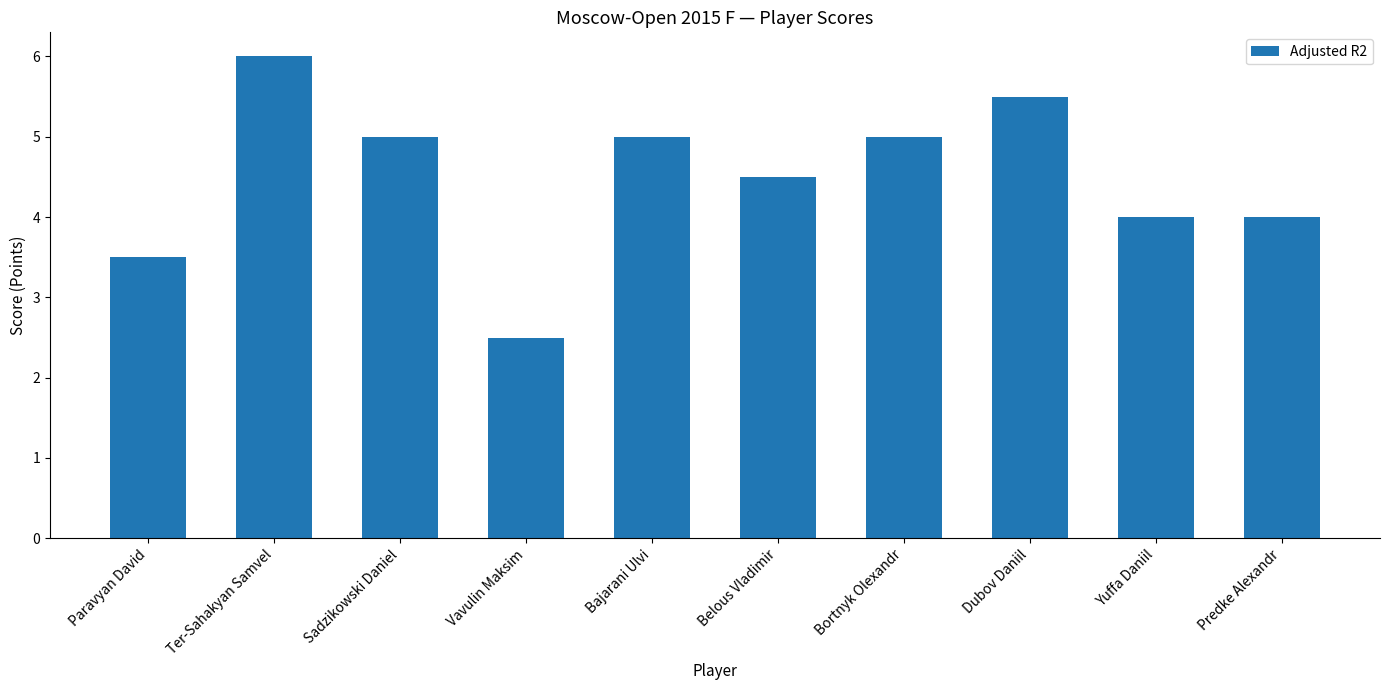

What is the difference between the maximum and minimum values?

3.5